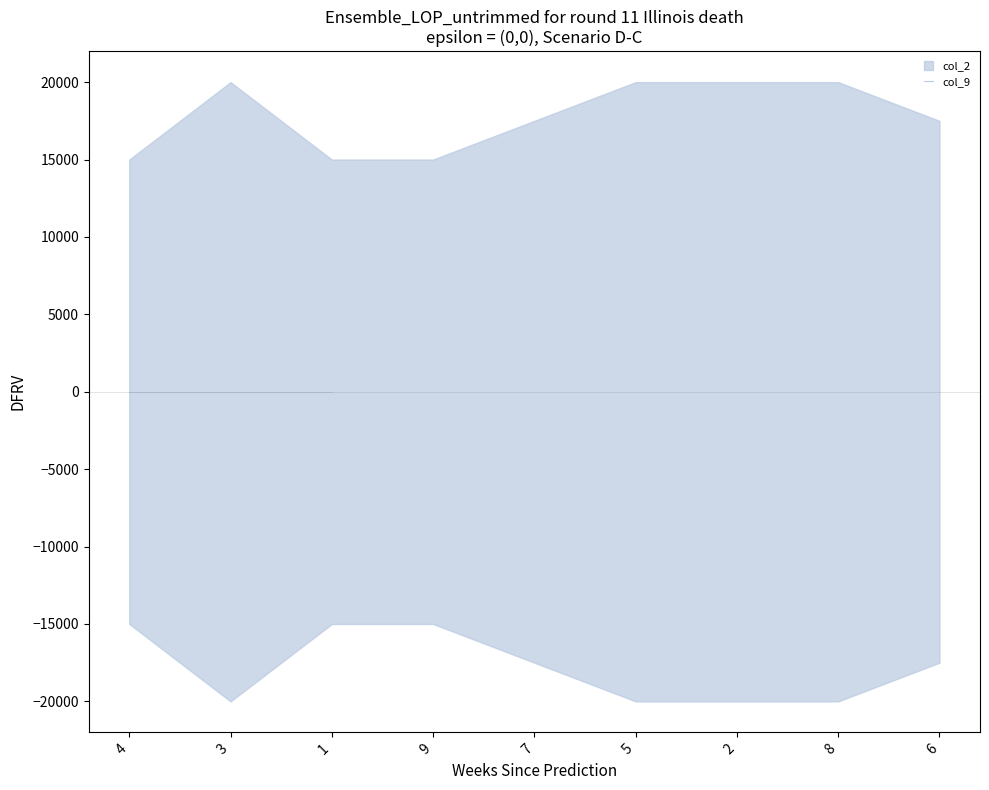

The col_2 series shows 3 at 9. True or false?

False